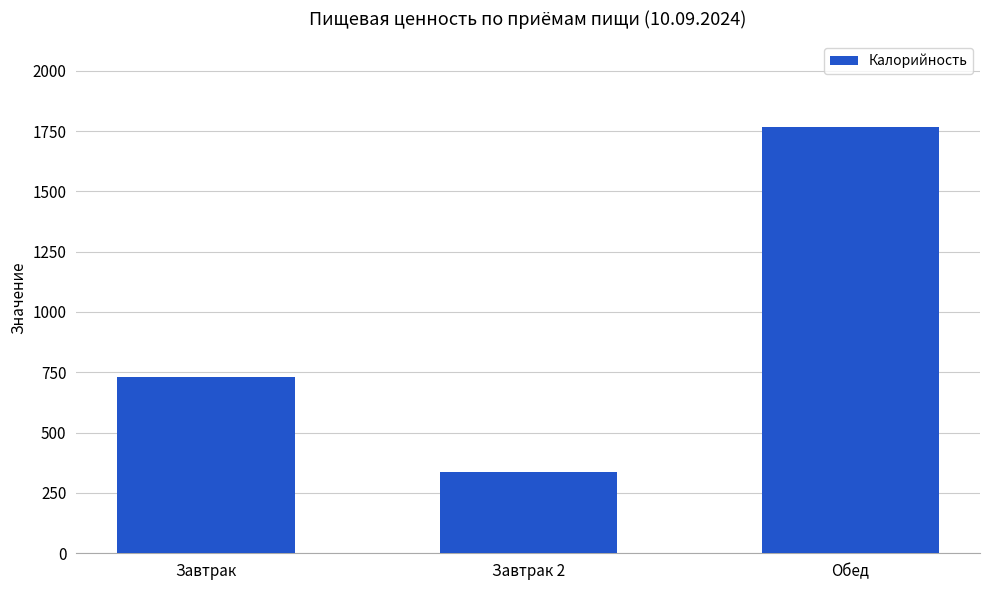

Reading left to right, transcribe all the data shown in this chart.

Завтрак=732	Завтрак 2=338	Обед=1768